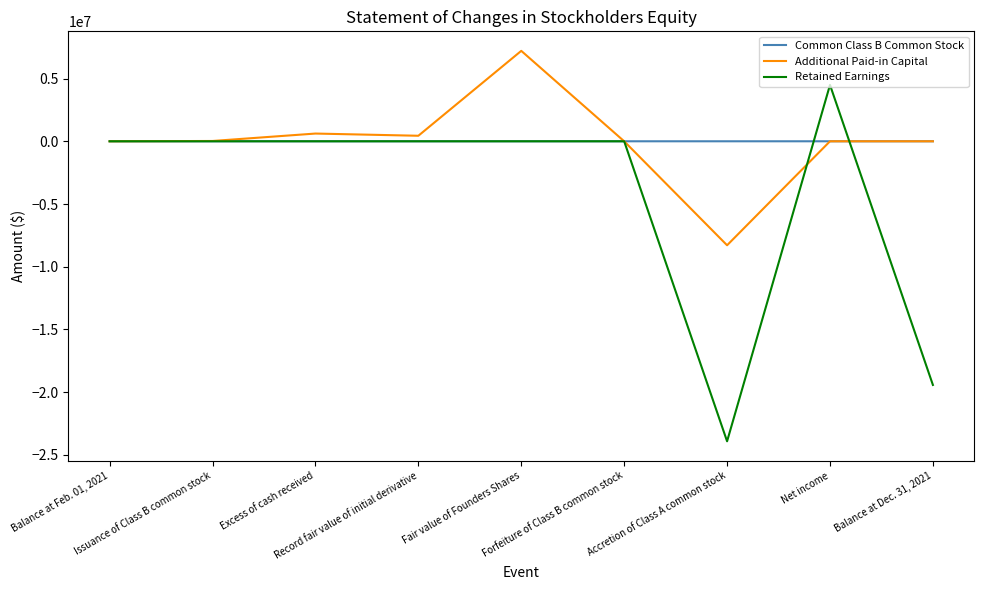

How many lines are shown in the chart?

3